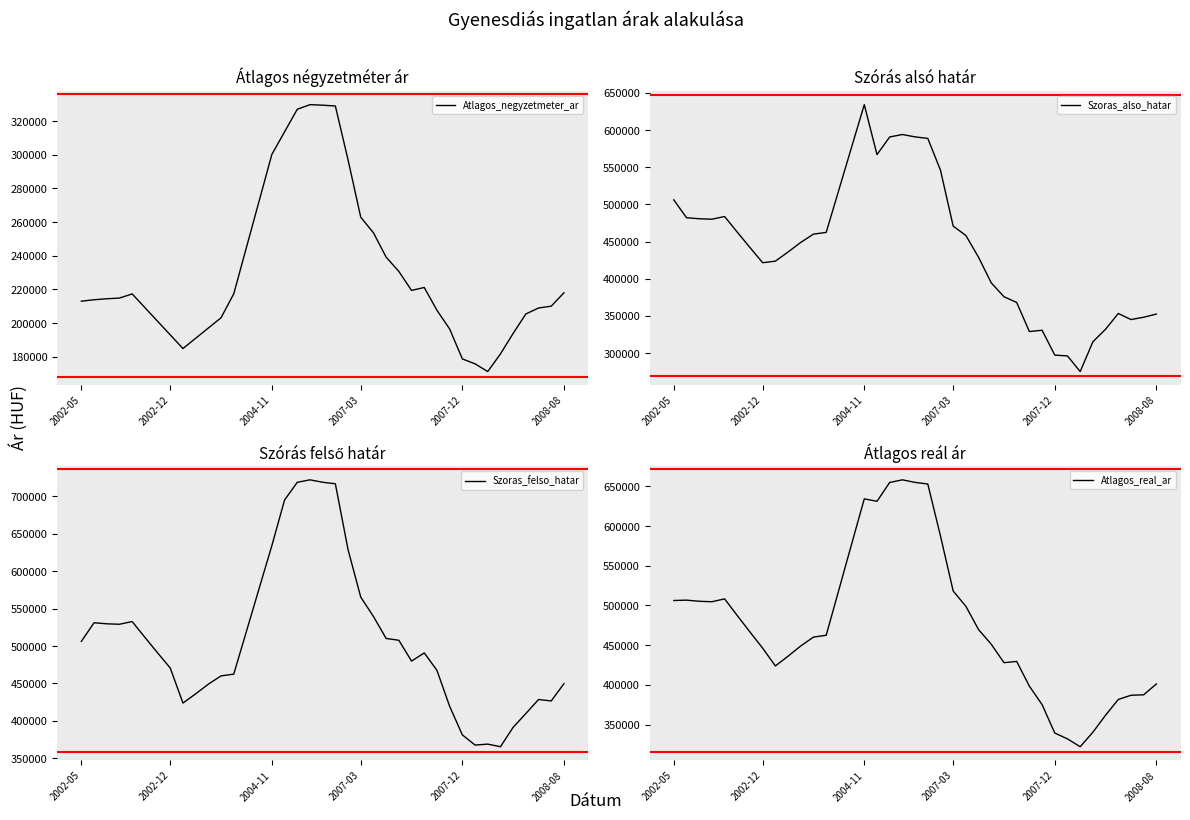

What is the value of the Atlagos_real_ar point at the 30th from the left?

375094